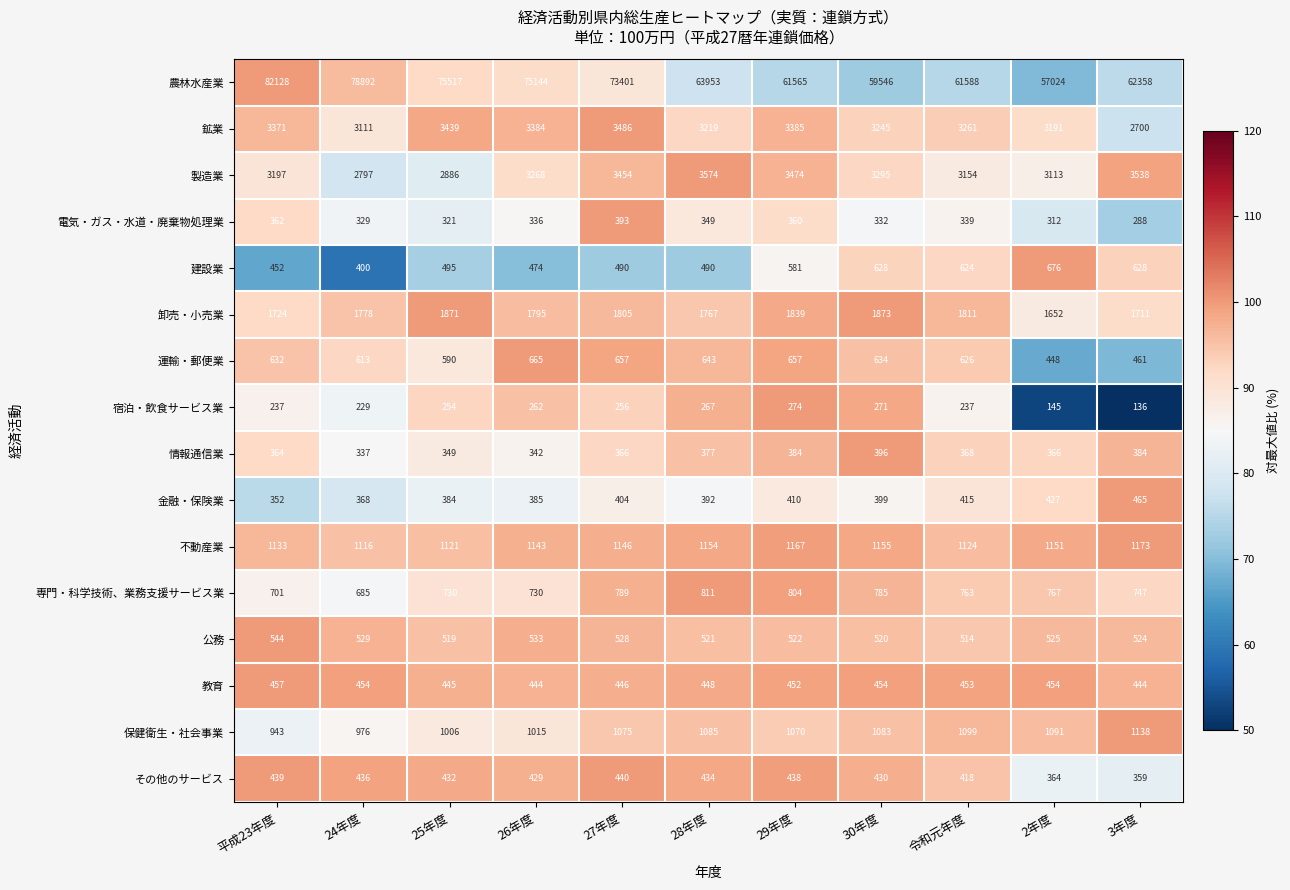

What is the lowest value of the 宿泊・飲食サービス業 series?

136